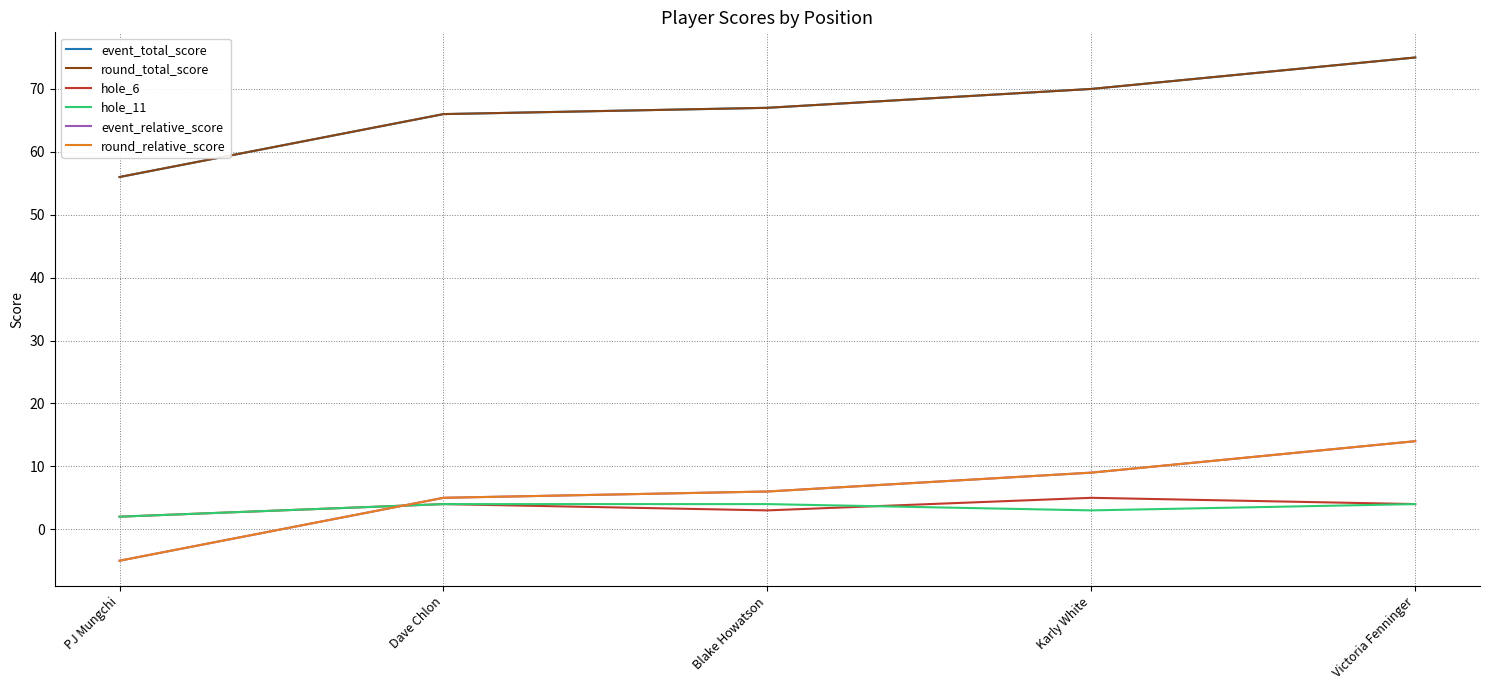

Reading right to left, transcribe all the data shown in this chart.

event_total_score: Victoria Fenninger=75	Karly White=70	Blake Howatson=67	Dave Chlon=66	PJ Mungchi=56
round_total_score: Victoria Fenninger=75	Karly White=70	Blake Howatson=67	Dave Chlon=66	PJ Mungchi=56
hole_6: Victoria Fenninger=4	Karly White=5	Blake Howatson=3	Dave Chlon=4	PJ Mungchi=2
hole_11: Victoria Fenninger=4	Karly White=3	Blake Howatson=4	Dave Chlon=4	PJ Mungchi=2
event_relative_score: Victoria Fenninger=14	Karly White=9	Blake Howatson=6	Dave Chlon=5	PJ Mungchi=-5
round_relative_score: Victoria Fenninger=14	Karly White=9	Blake Howatson=6	Dave Chlon=5	PJ Mungchi=-5